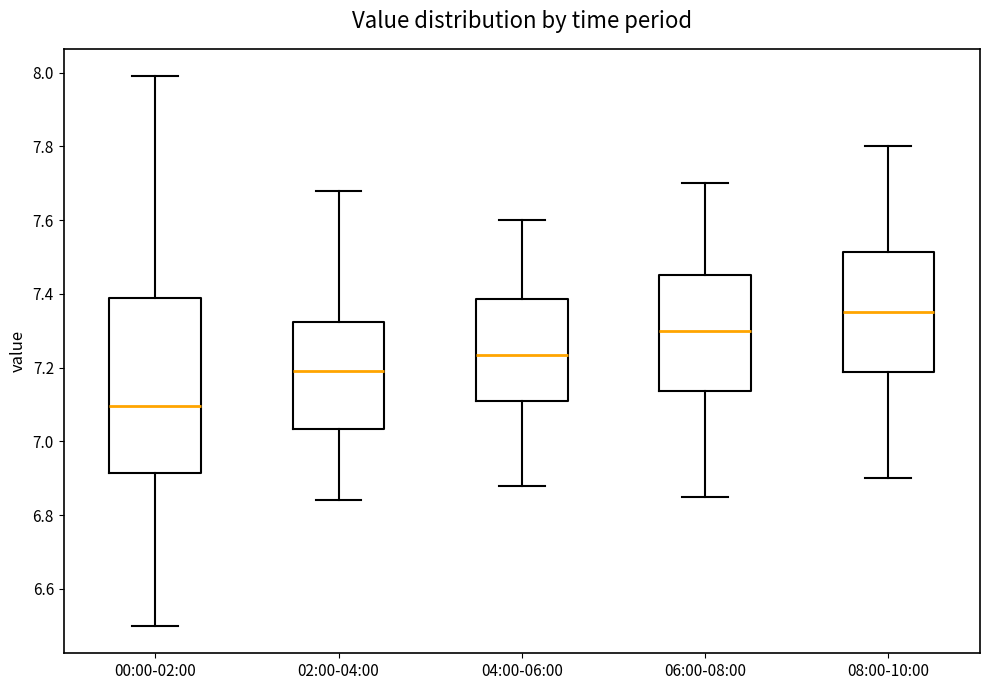

Reading left to right, read every box against the y-axis: the position of its median line, the range the box covers, and the ends of its whiskers. The values are not printed on the chart, so give them approximately, as read against the axis.

00:00-02:00: median 7.10, box 6.92 to 7.40, whiskers 6.50 to 8.00
02:00-04:00: median 7.20, box 7.04 to 7.32, whiskers 6.84 to 7.68
04:00-06:00: median 7.24, box 7.12 to 7.38, whiskers 6.88 to 7.60
06:00-08:00: median 7.30, box 7.14 to 7.46, whiskers 6.86 to 7.70
08:00-10:00: median 7.36, box 7.18 to 7.52, whiskers 6.90 to 7.80